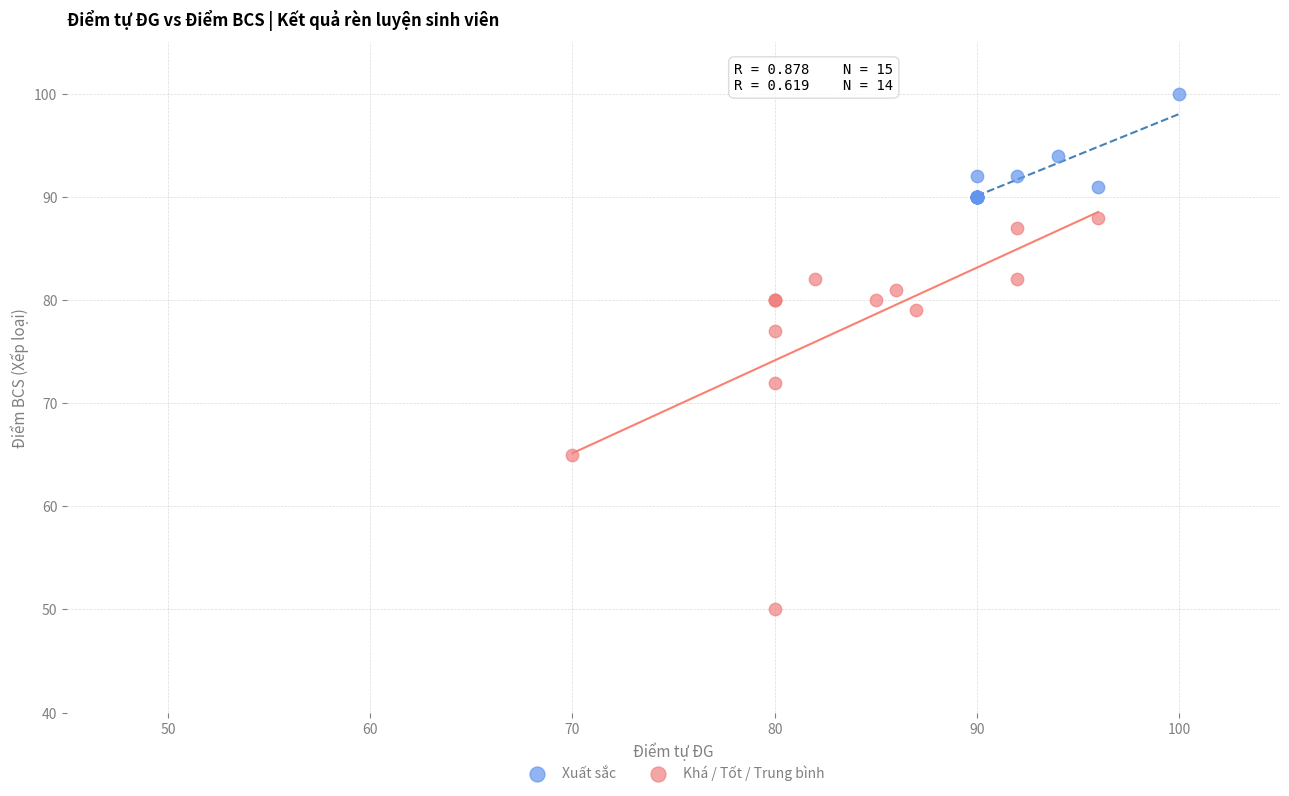

What are all the series names shown in the legend?

Xuất sắc, Khá / Tốt / Trung bình